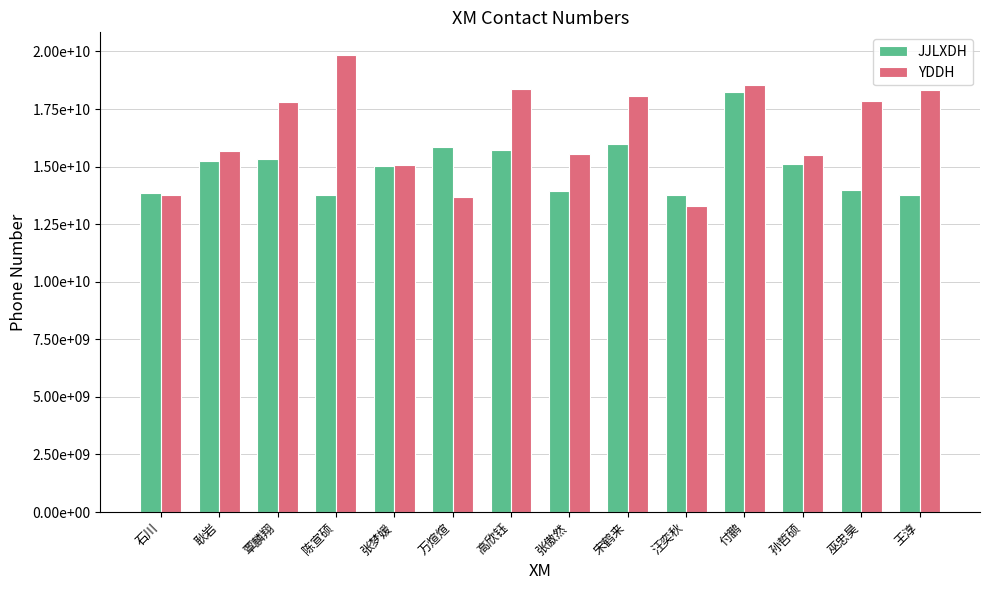

What are all the series names shown in the legend?

JJLXDH, YDDH